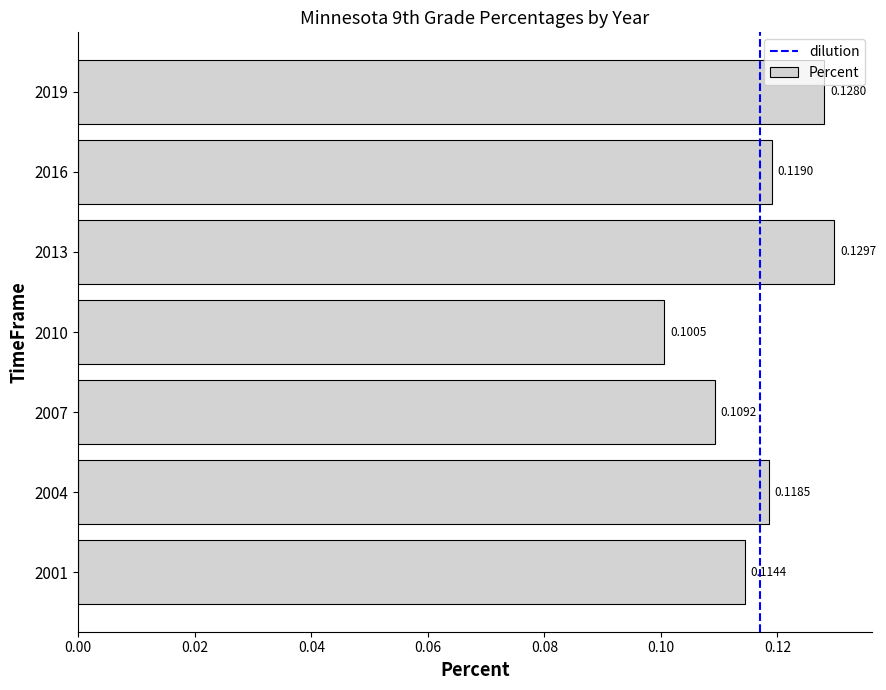

At which label is the value closest to 0?

2010